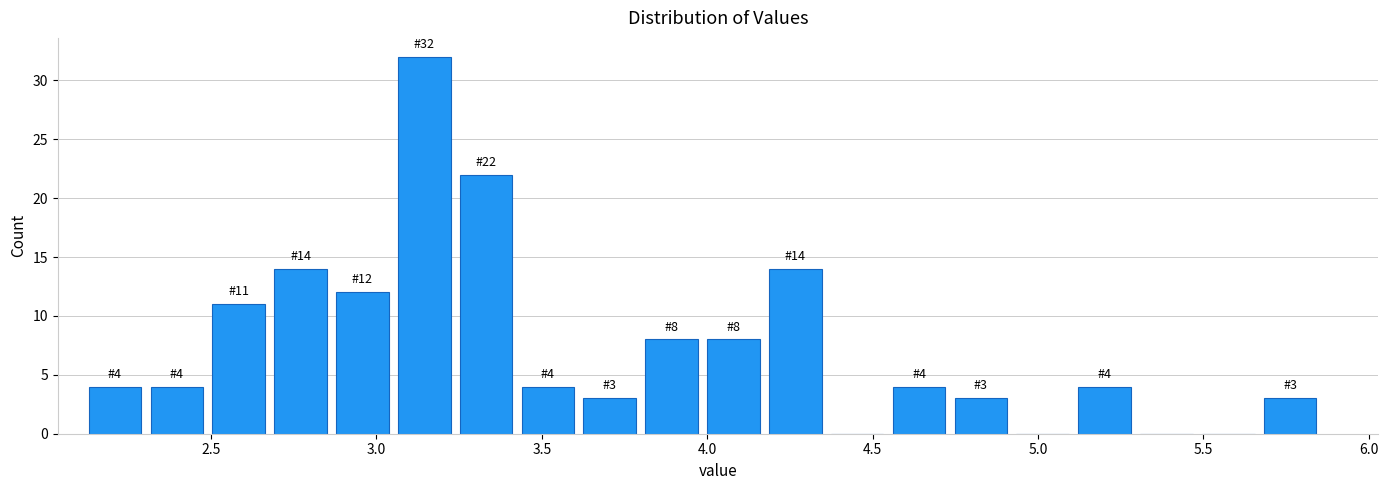

Read against the x-axis, roughly where is the centre of the tallest bar?

3.15